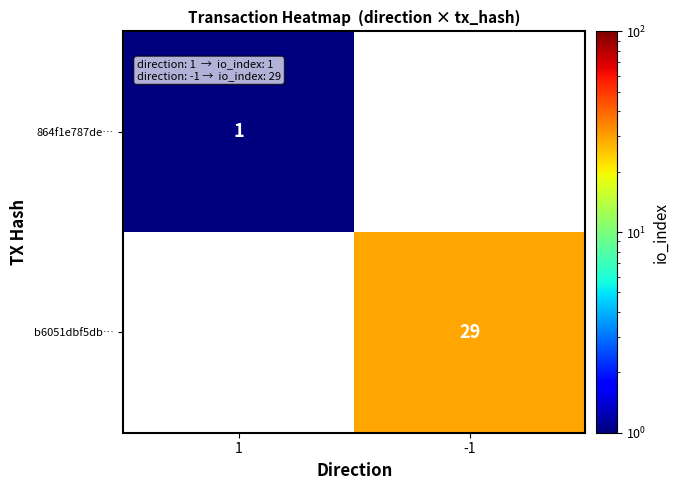

The value of 864f1e787de… at 1 is 0.3. True or false?

False